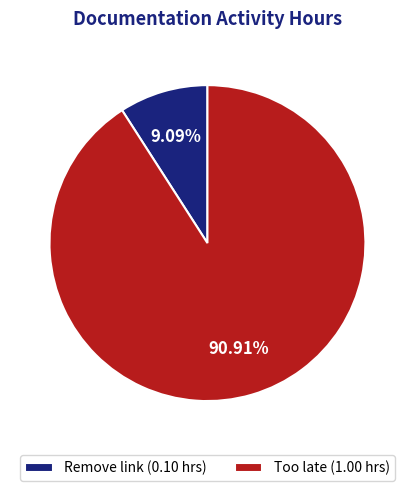

To the nearest percent, what percentage of the pie is Remove link?

9%